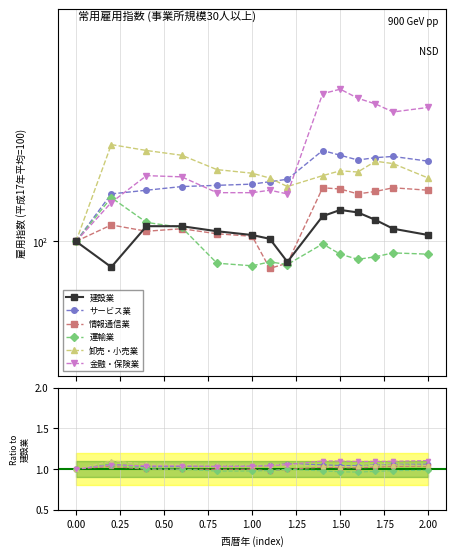

How many interior local peaks does the サービス業 series have?

2